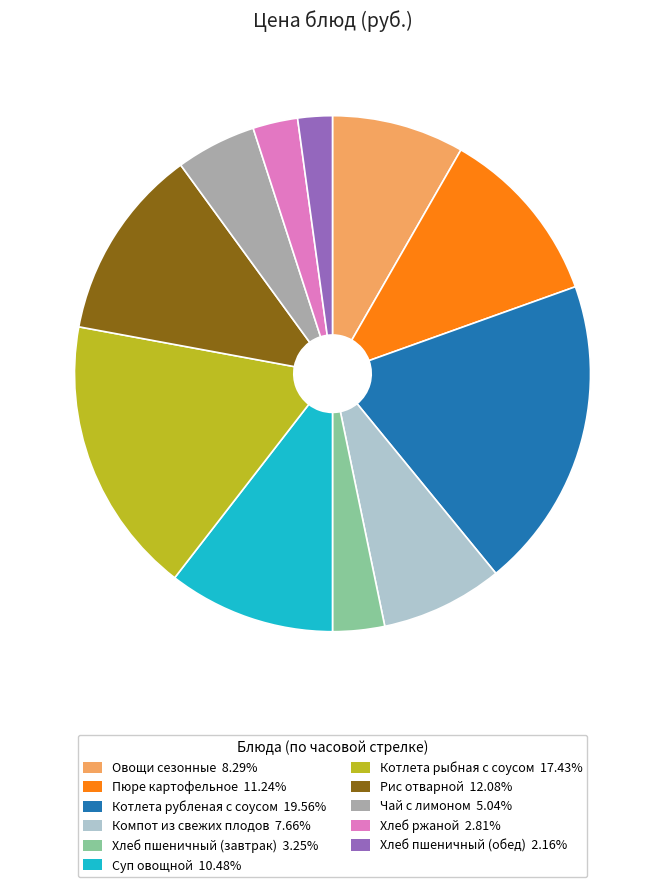

How many segments does this pie chart have?

11